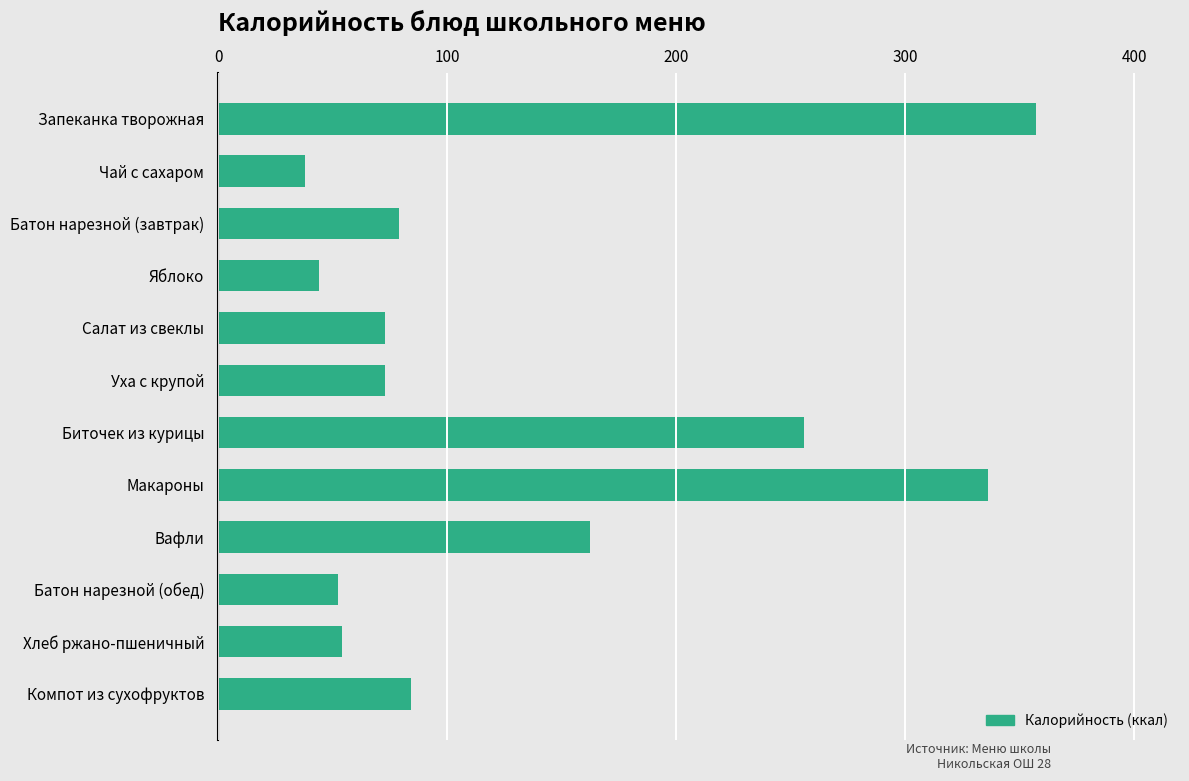

What is the value of the 4th bar from the top?

44.0